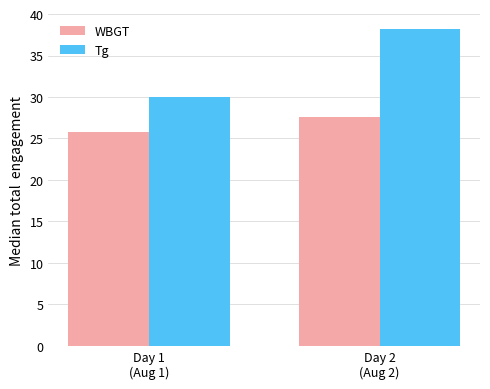

How many groups of bars are there?

2